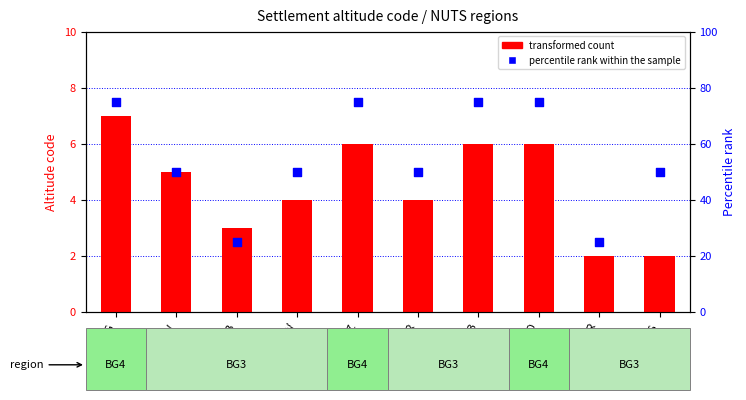

What is the total value across all series at VAR?

54